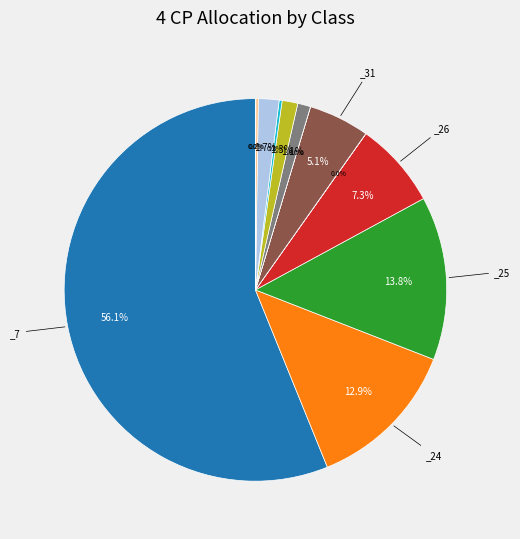

Is there any slice that represents more than half of the pie?

Yes